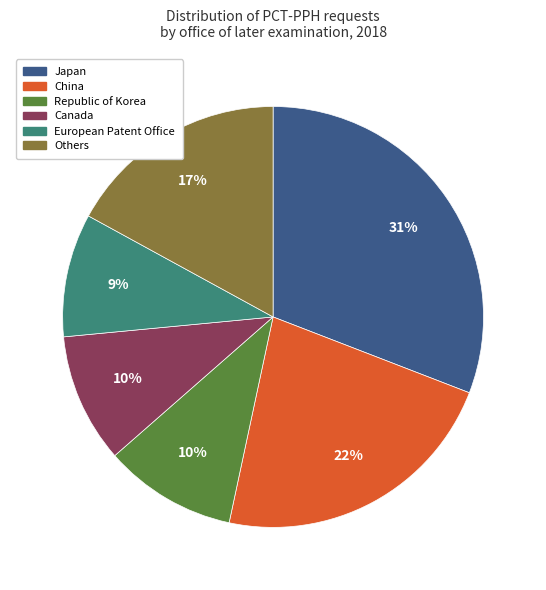

Does any single category account for the majority?

No